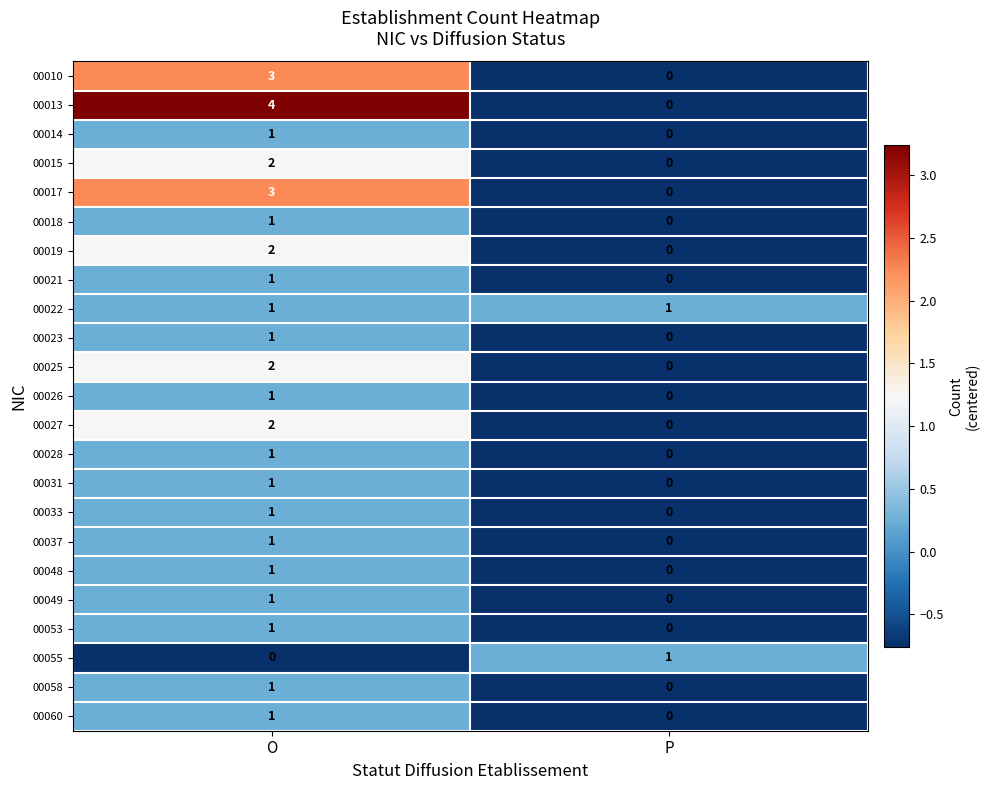

What is the sum of the 00017 values at O and P?

3